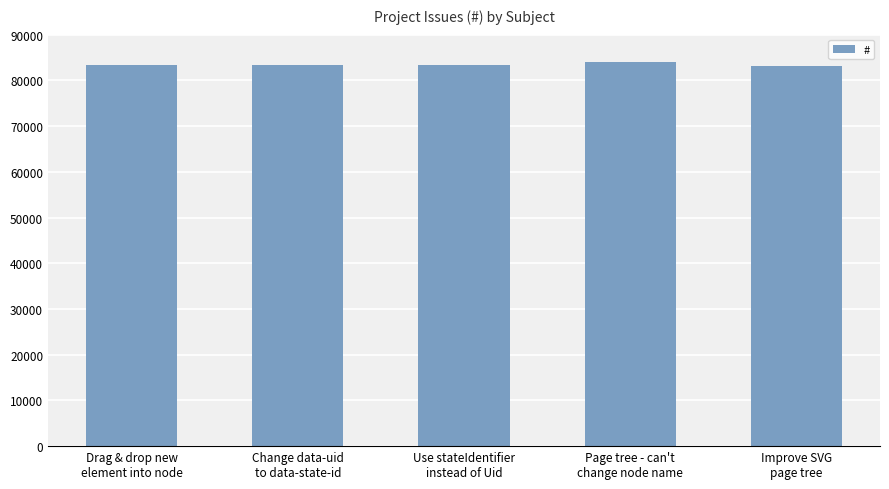

What is the difference between the values at Page tree - can't
change node name and Use stateIdentifier
instead of Uid?

739